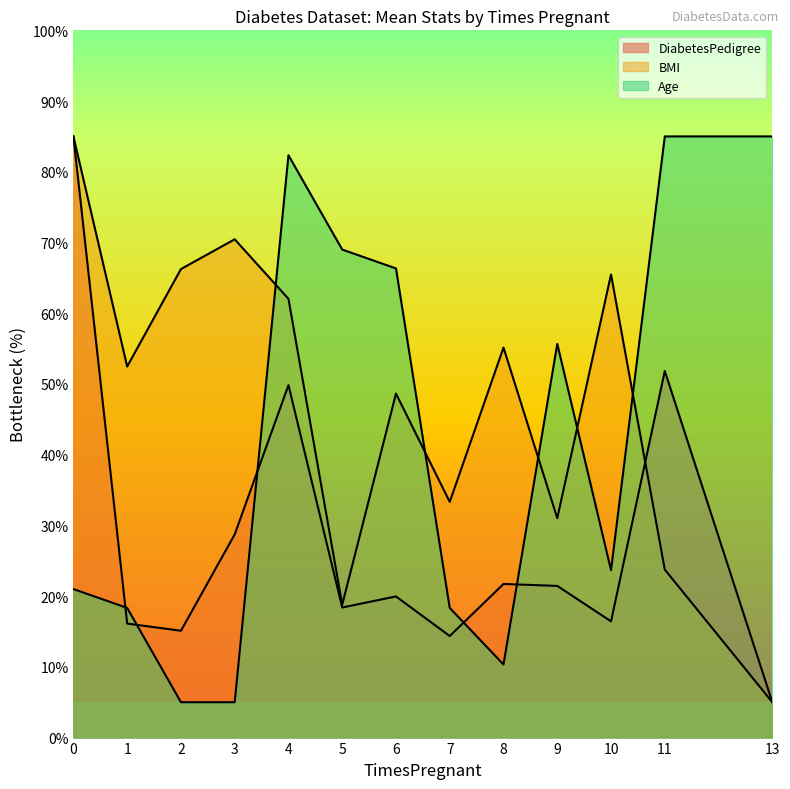

True or false: Age has more than 2 points higher than both neighbors.

False